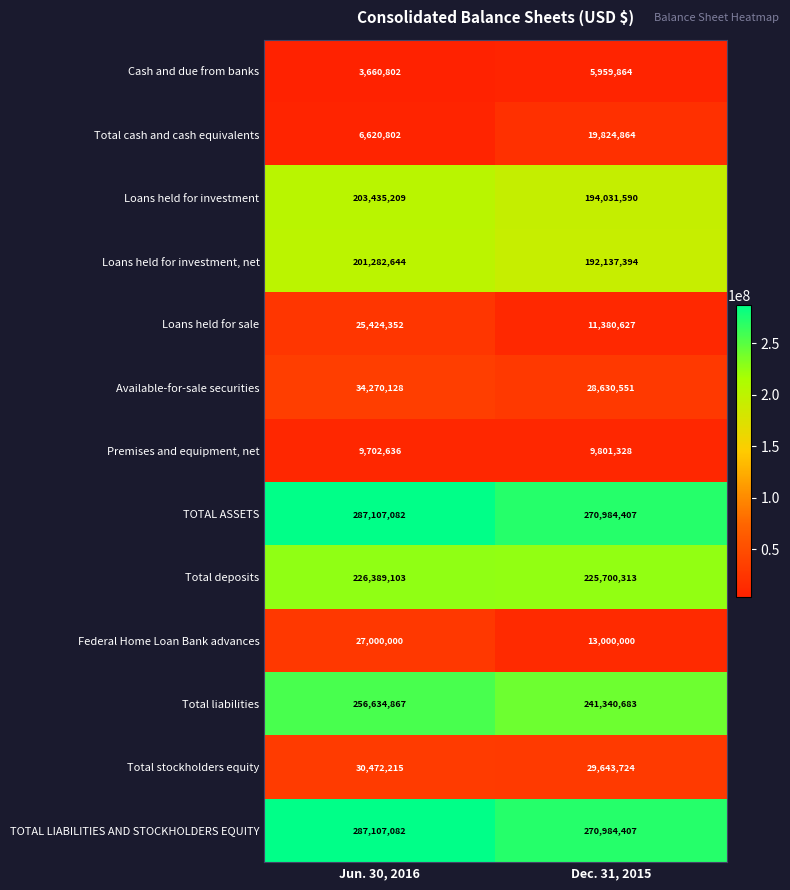

At how many categories does at least one series exceed 176880228?

2